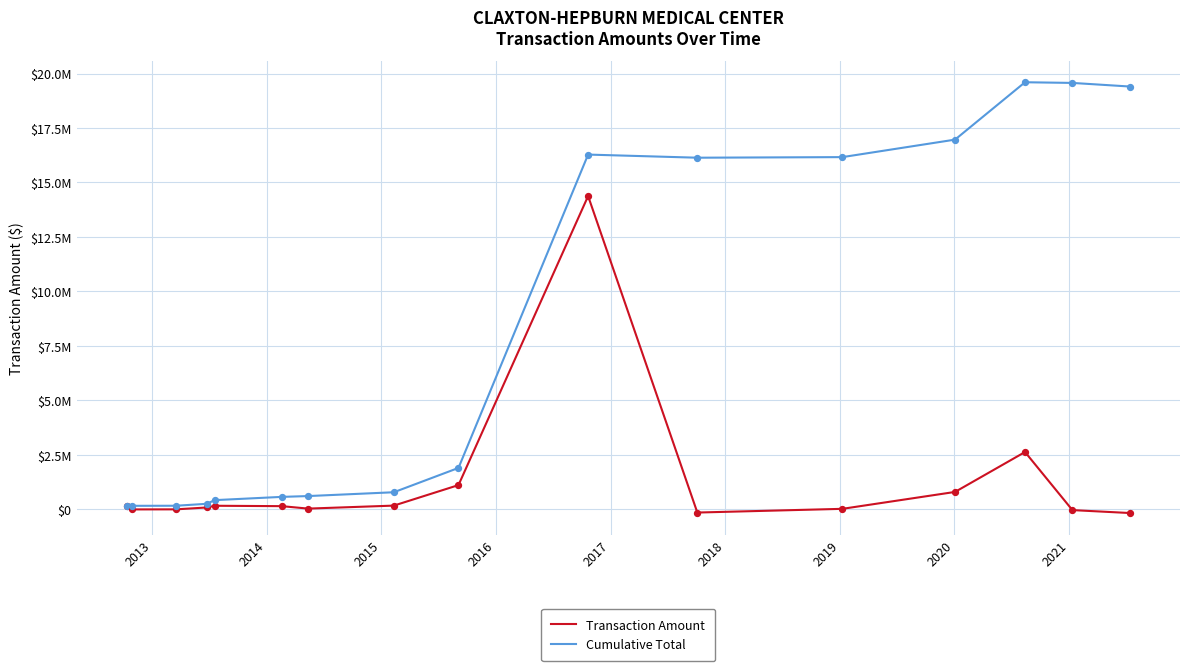

At how many categories does at least one series exceed 10423174?

7